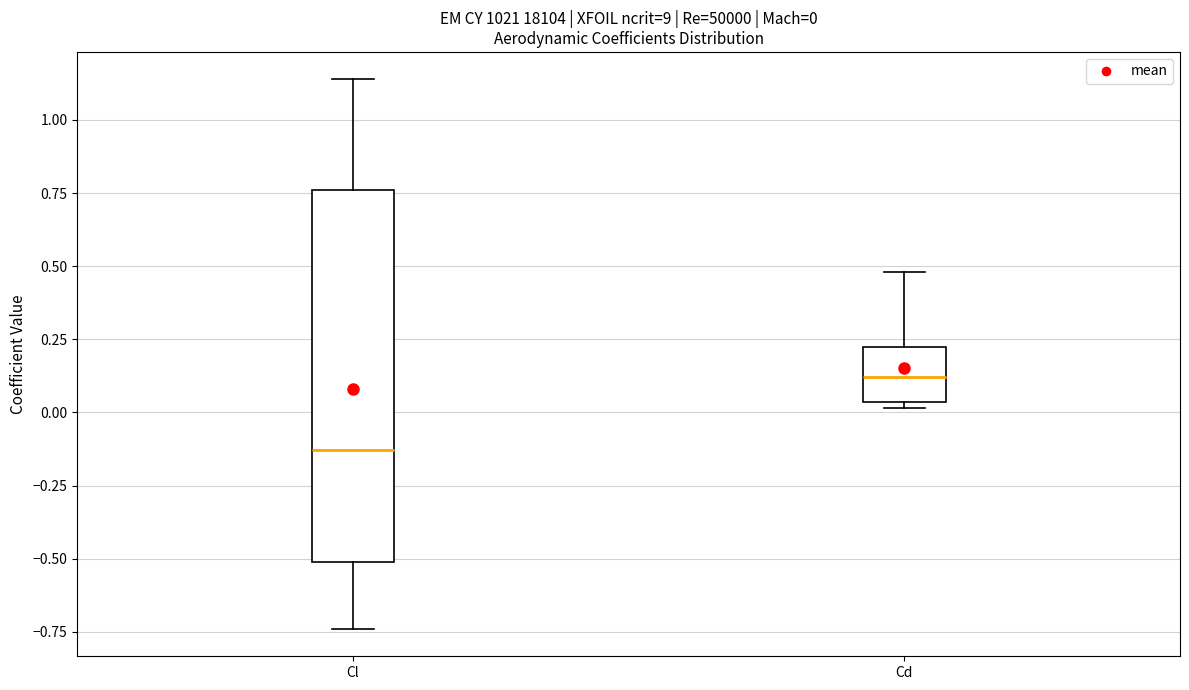

Which box is the tallest, from its lower edge to its upper edge?

Cl